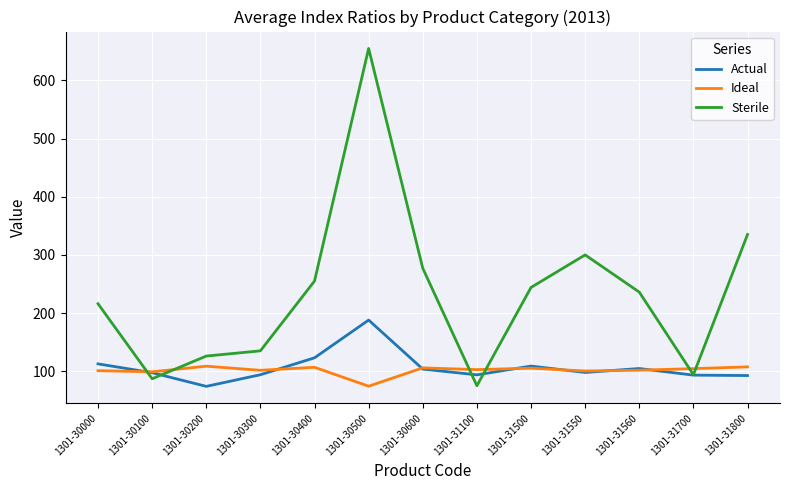

Where is Sterile nearest to the value 365?

1301-31800